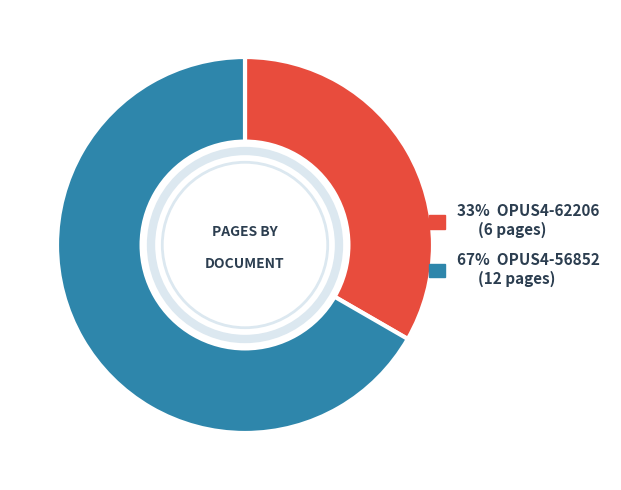

Is there a majority slice in this chart?

Yes